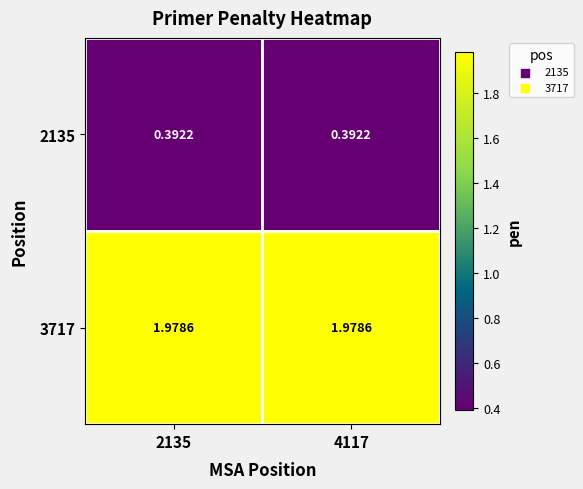

Is the value of 3717 at 4117 greater than the value of 2135 at 4117?

Yes